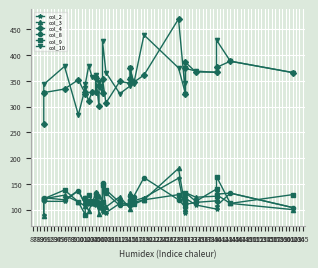

Which series has the largest range (max minus min)?

col_4